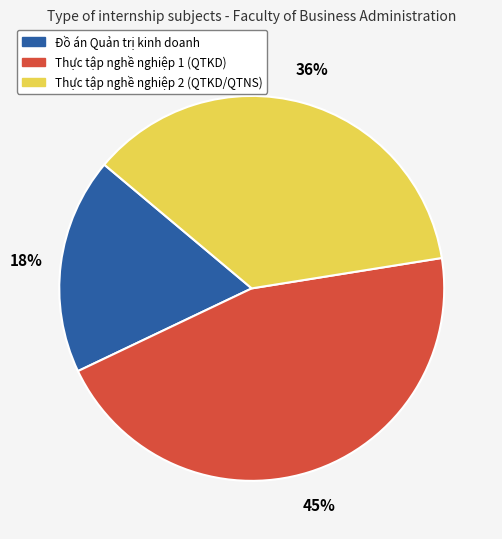

To the nearest percent, what is the difference between the largest and smallest slice percentages?

27%